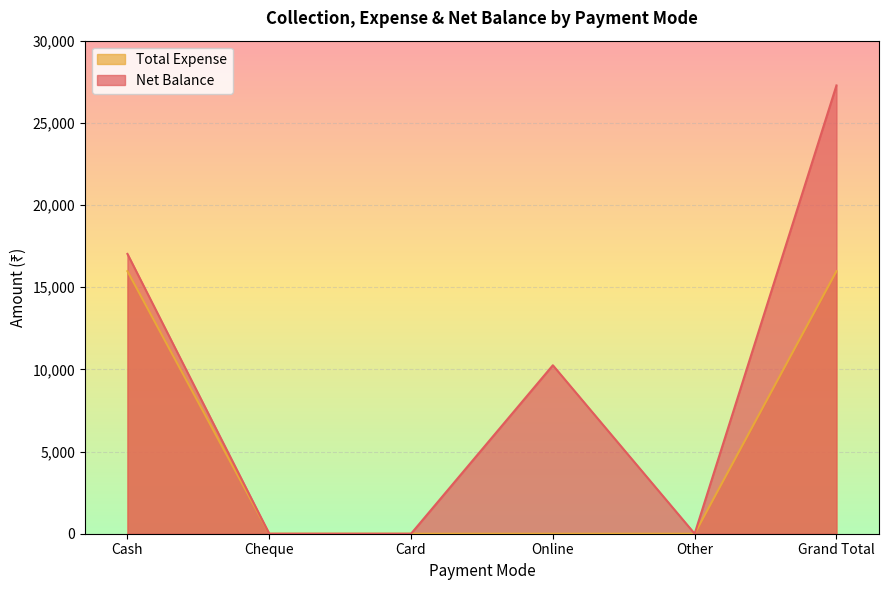

What position from the right is Online?

3